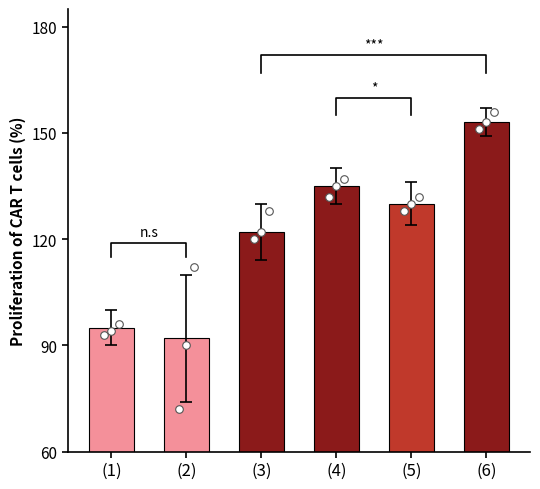

Which has a higher value, (3) or (6)?

(6)